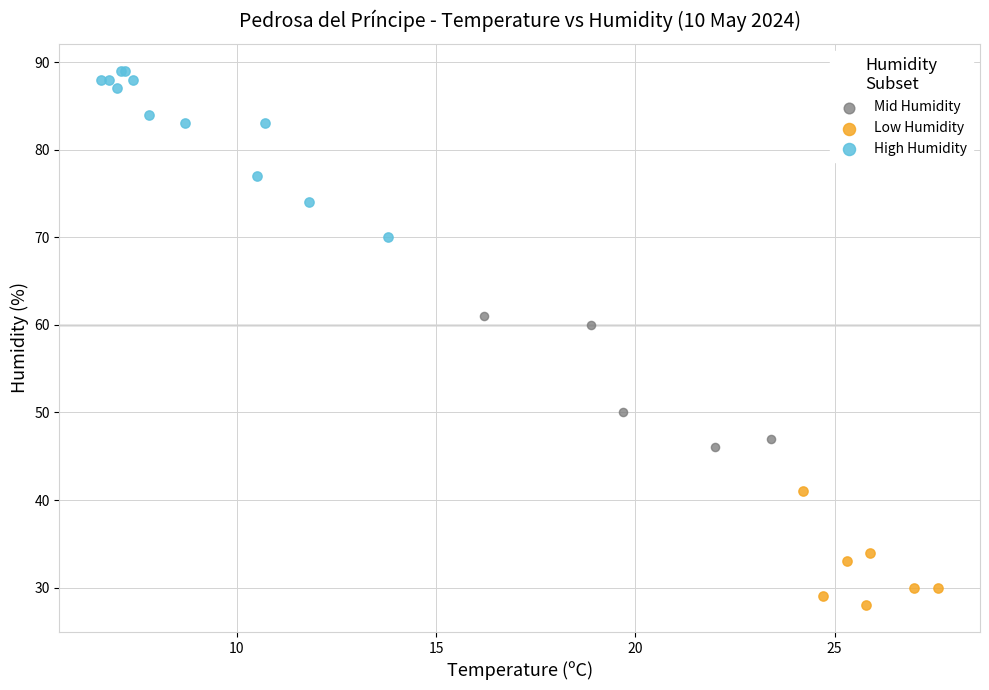

Which series contains the lowest Y value?

Low Humidity